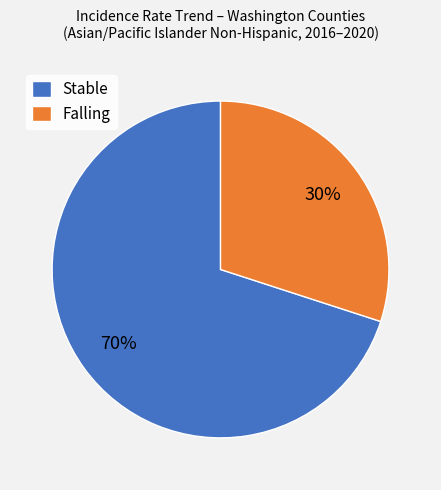

To the nearest percent, what portion does Stable represent?

70%